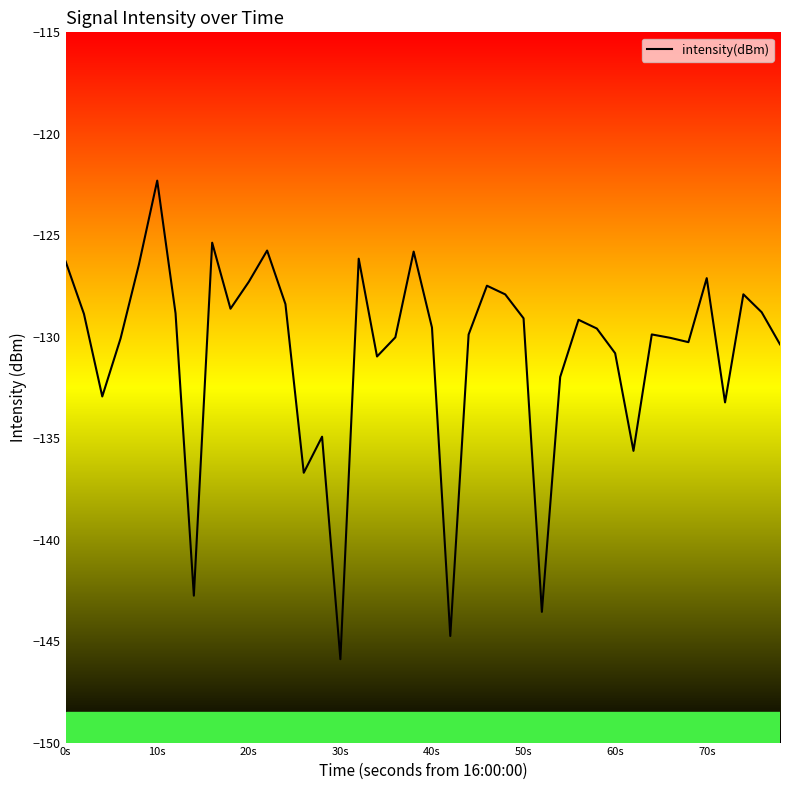

What is the minimum value shown in the chart?

-145.9